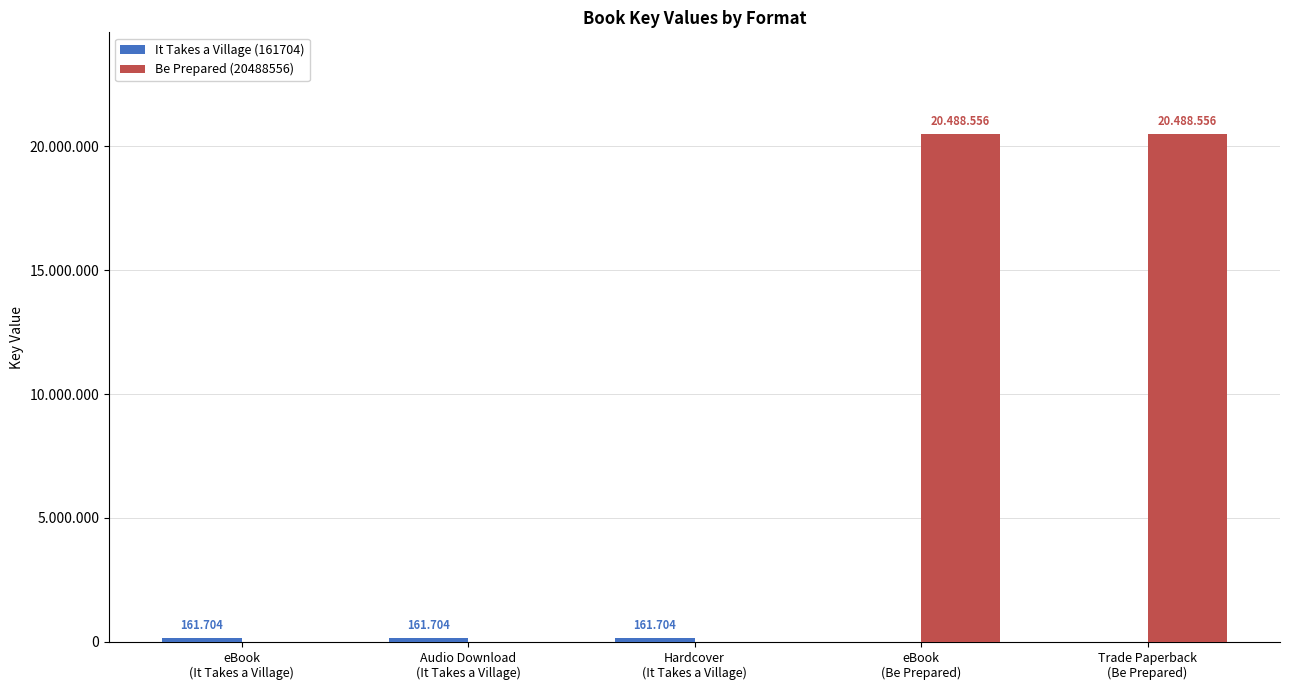

Which series changed the most between Audio Download
(It Takes a Village) and Hardcover
(It Takes a Village)?

It Takes a Village (161704)